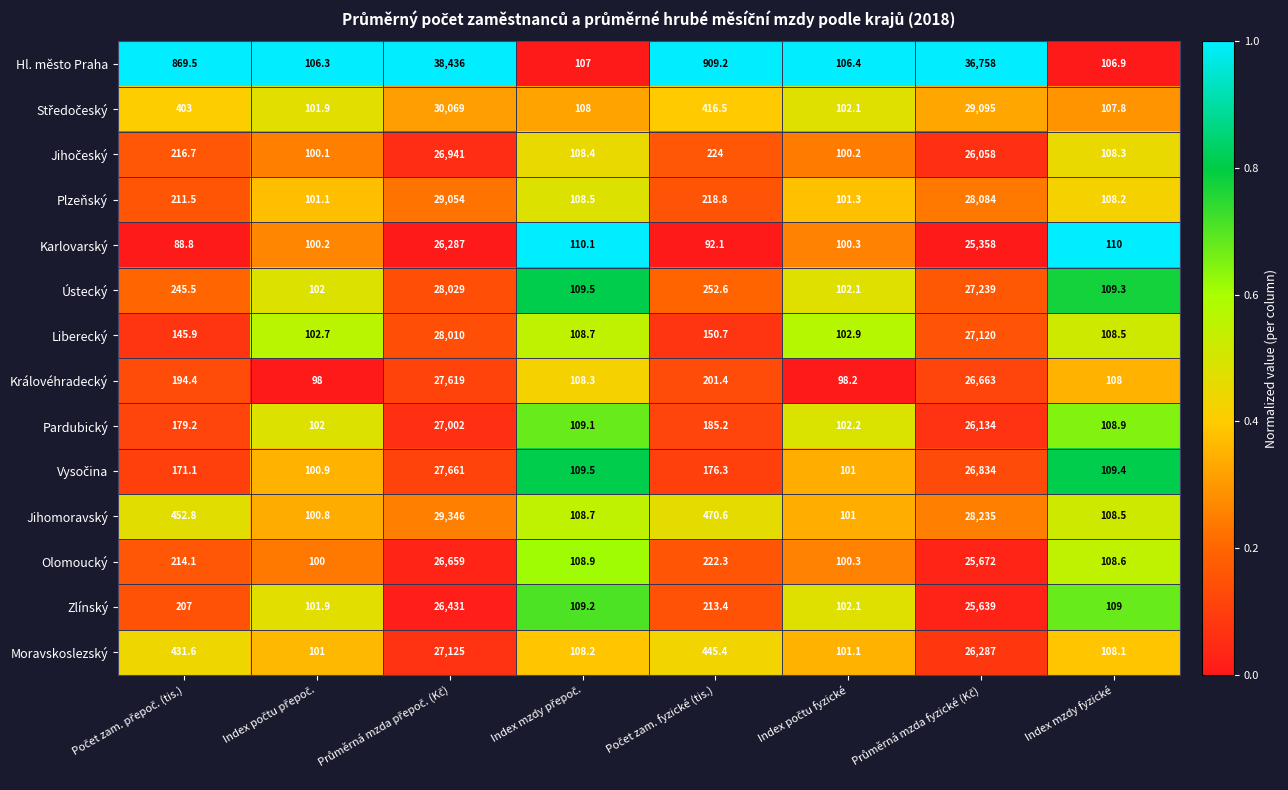

What is the minimum value for Pardubický?

102.0